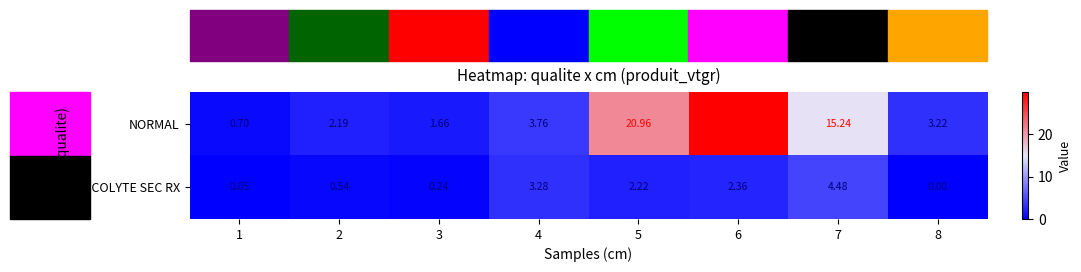

Rank the series by their maximum value, from lowest to highest.

SCOLYTE SEC RX, NORMAL